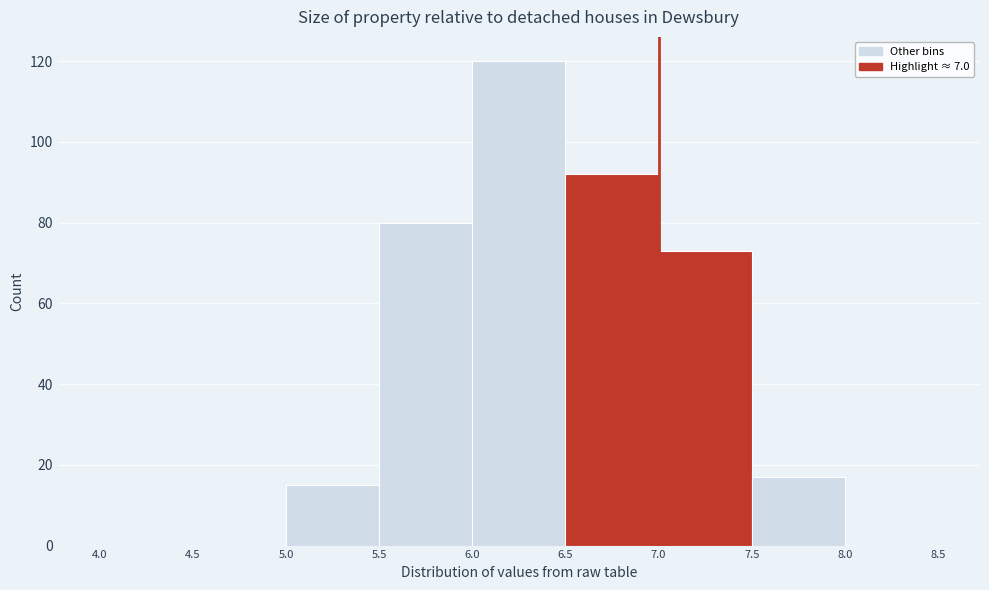

How tall is the bar that spans 5.0 to 5.5 on the x-axis? The values are not printed on the chart, so give them approximately, as read against the axis.

16